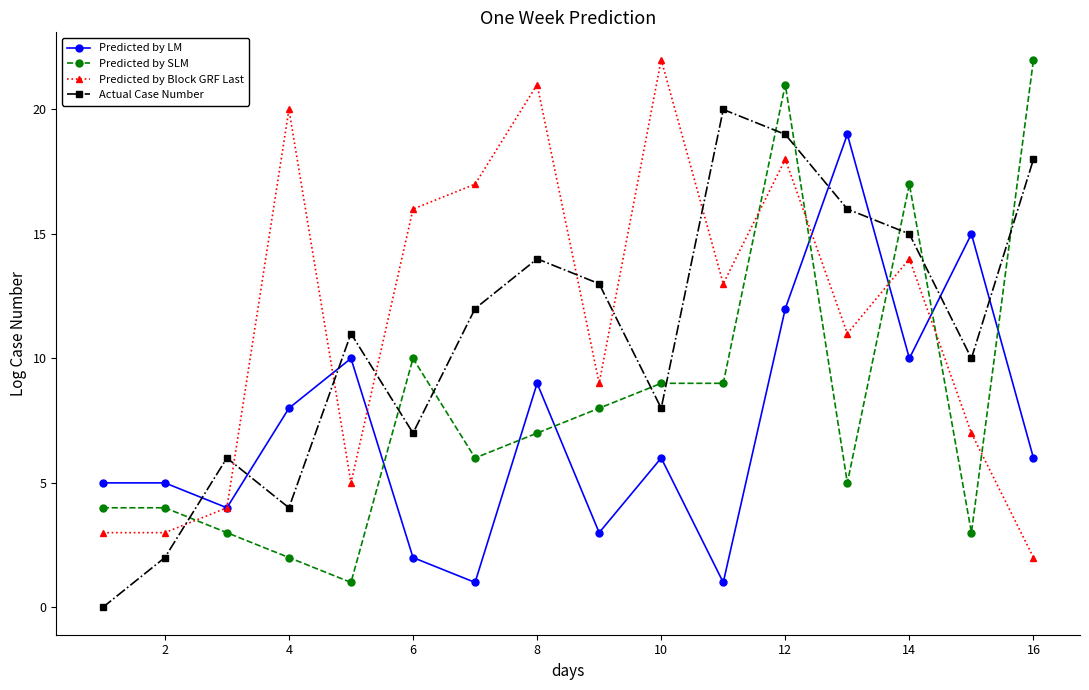

How many interior local peaks does the Actual Case Number series have?

4